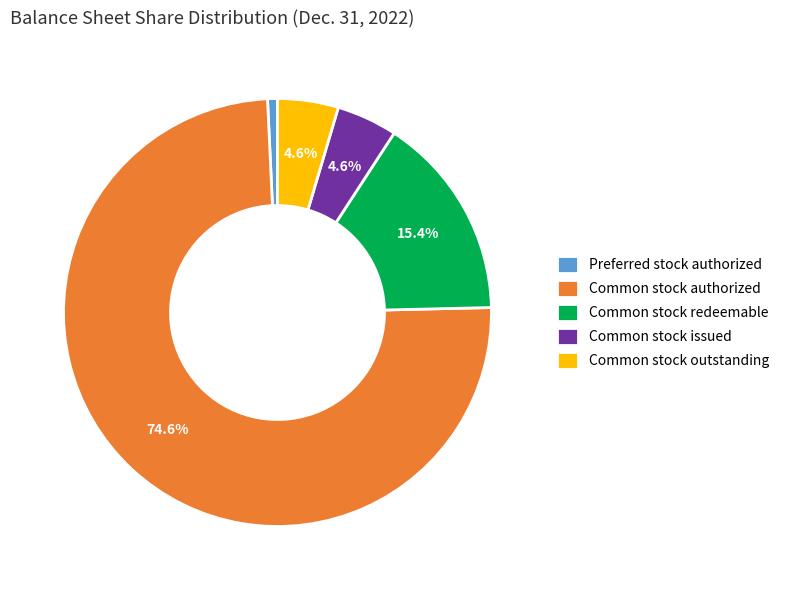

Combined, what portion of the pie is Common stock redeemable and Common stock authorized?

90.1%